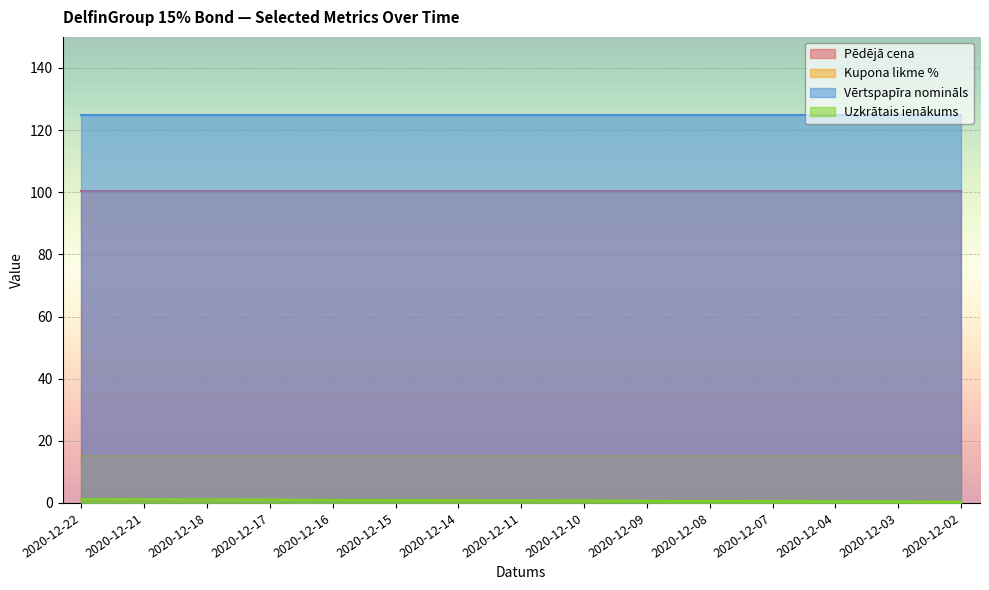

What is the value of the Uzkrātais ienākums point at the 15th from the left?

0.4